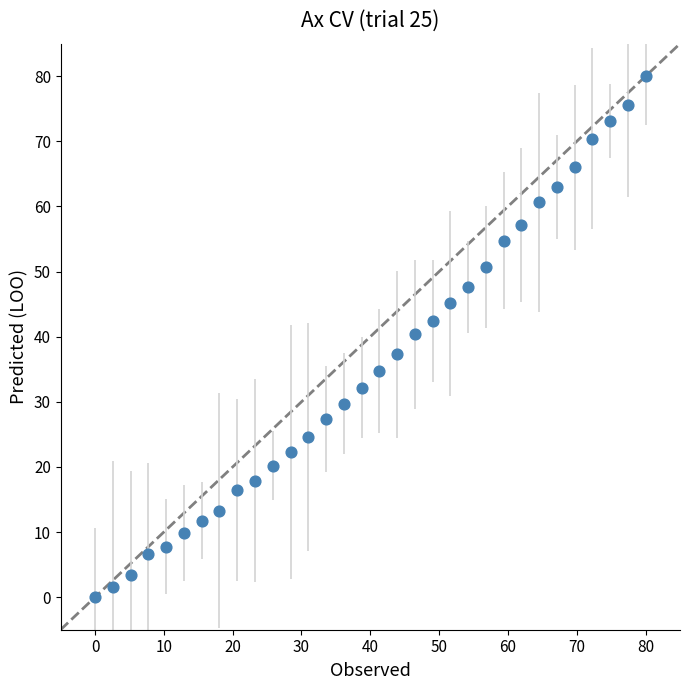

What is the range of X values (max minus min)?

80.0